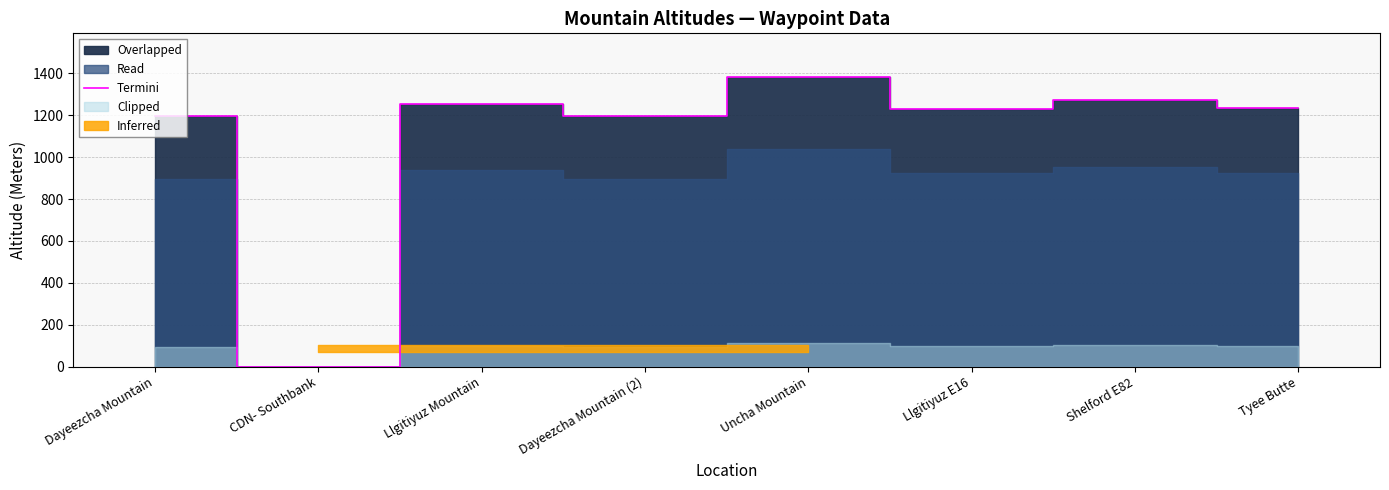

What is the maximum value for Termini?

1384